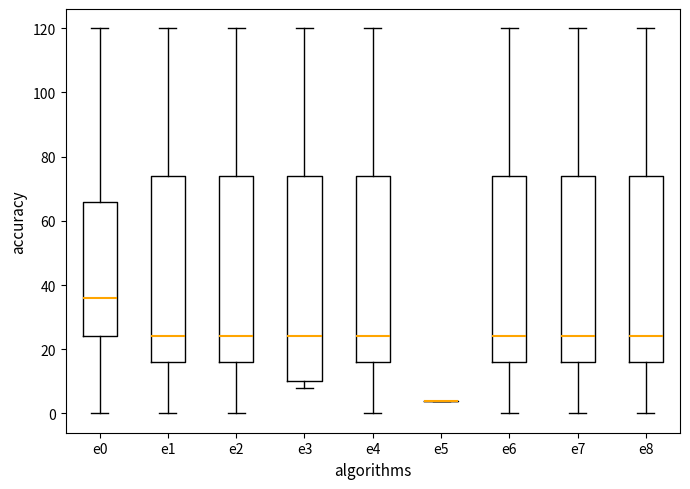

Comparing the boxes themselves (not the whiskers), which one is the tallest?

e3